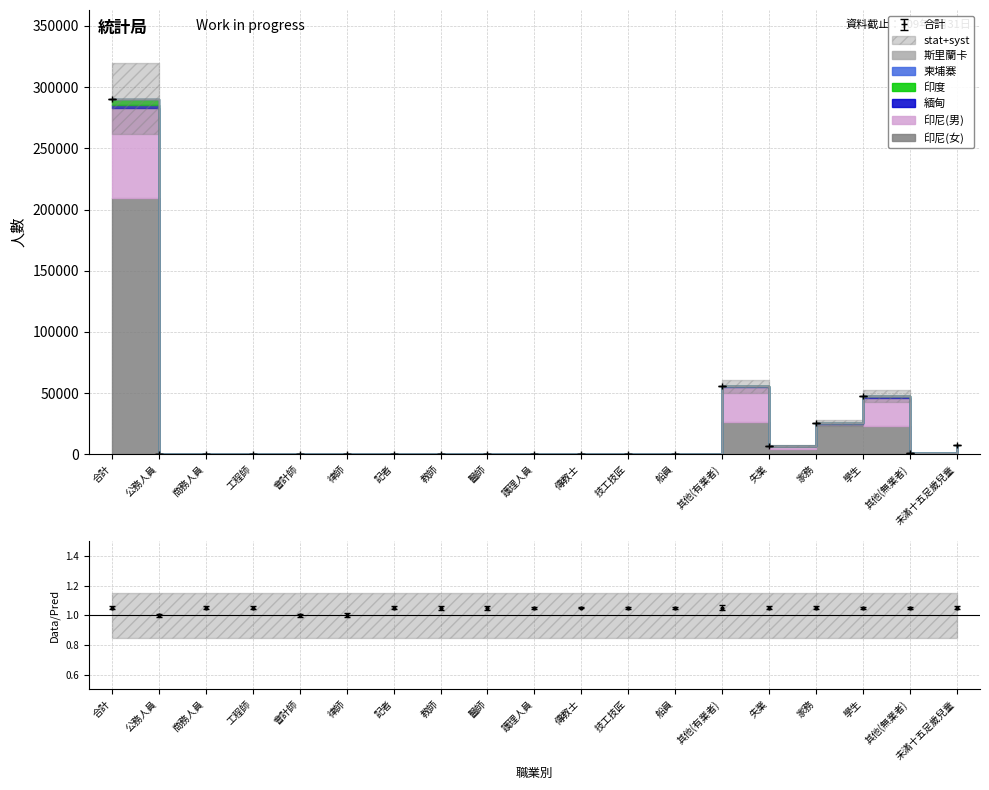

What is the average value?

1.0